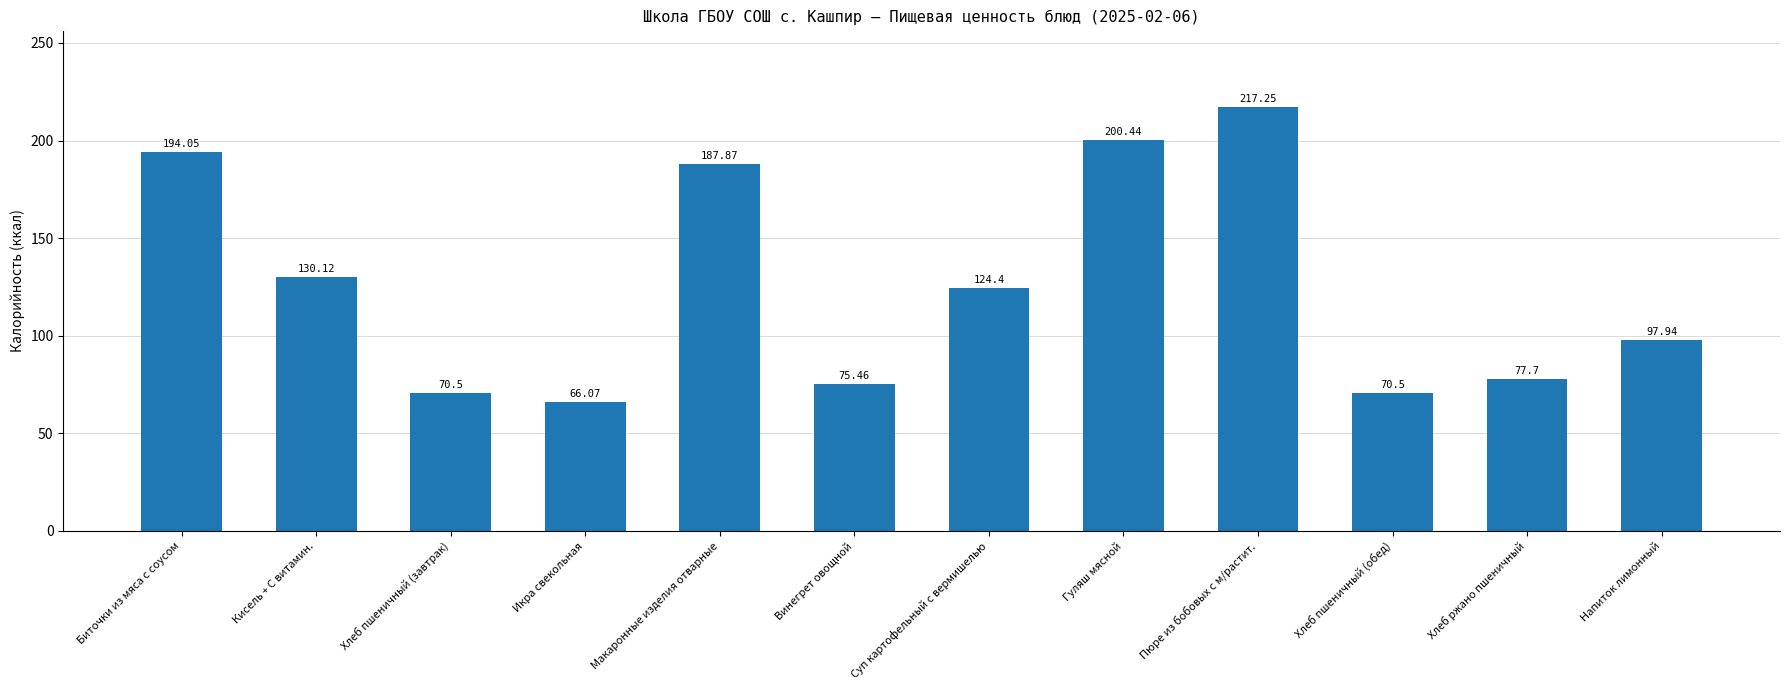

The value at Икра свекольная is 66.1. True or false?

True